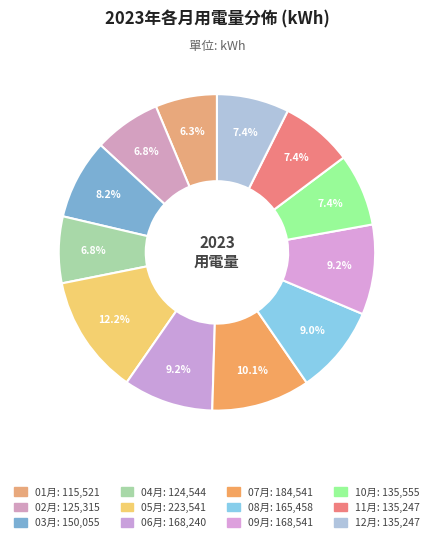

To the nearest percent, what portion does 05月 represent?

12%